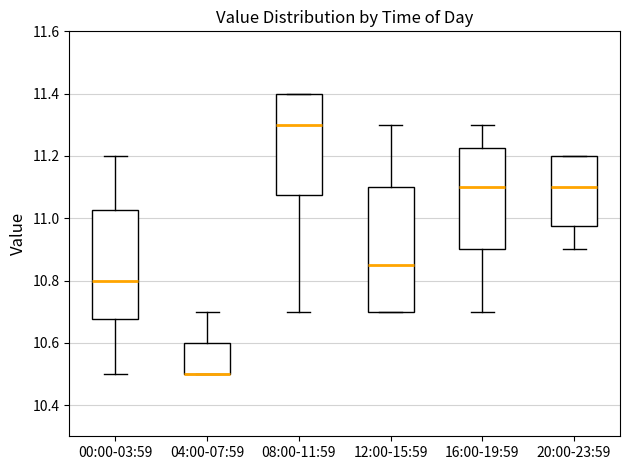

Which box is the tallest, from its lower edge to its upper edge?

12:00-15:59